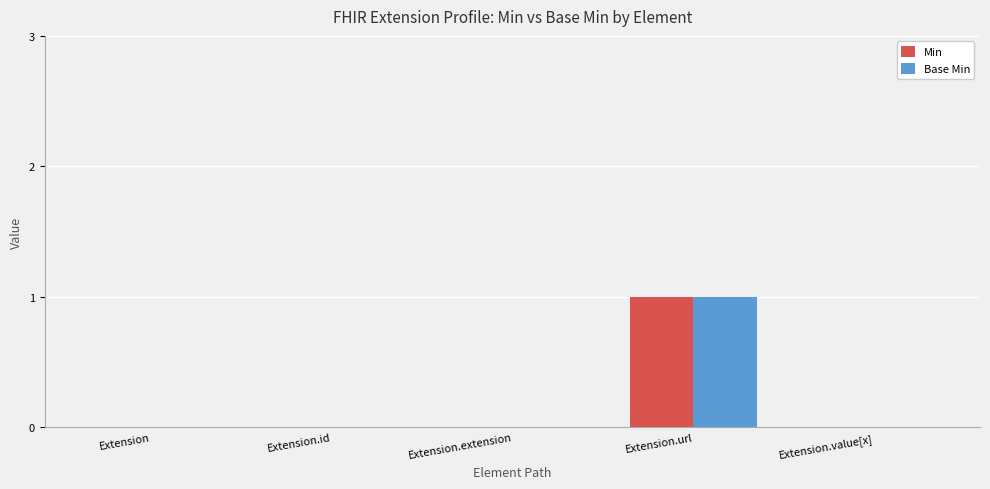

Which category has the highest value across all series?

Extension.url